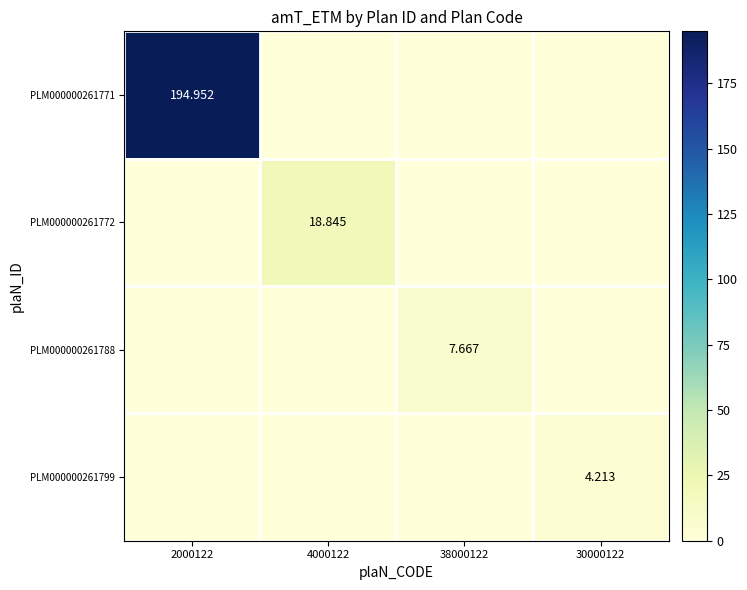

Which series has the largest total across all categories?

PLM000000261771